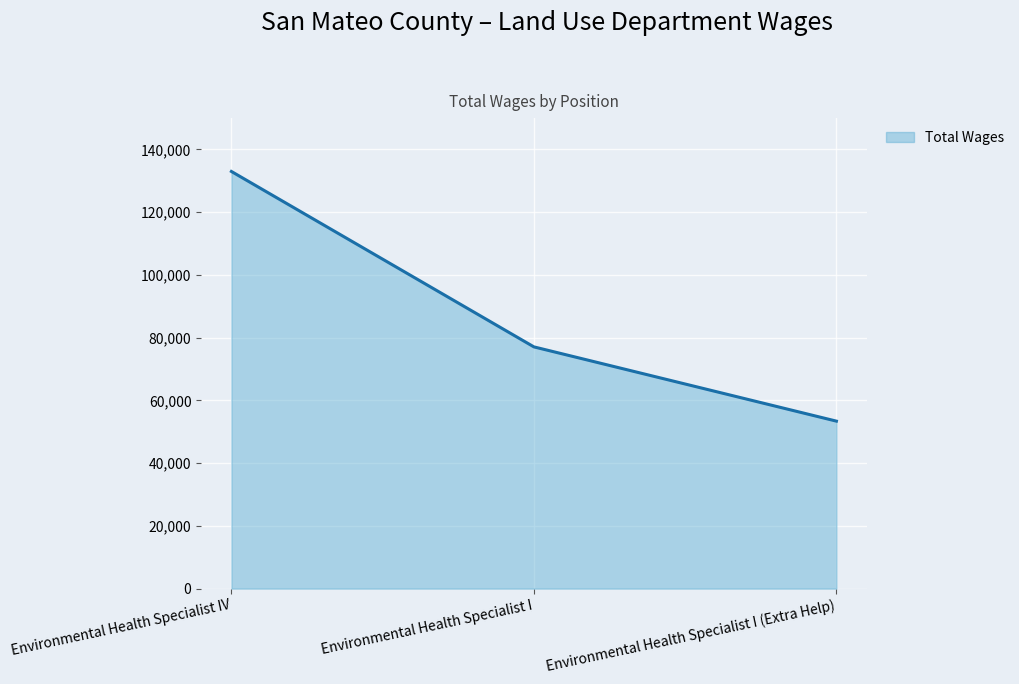

Count the values in the range 53390 to 132991.

3